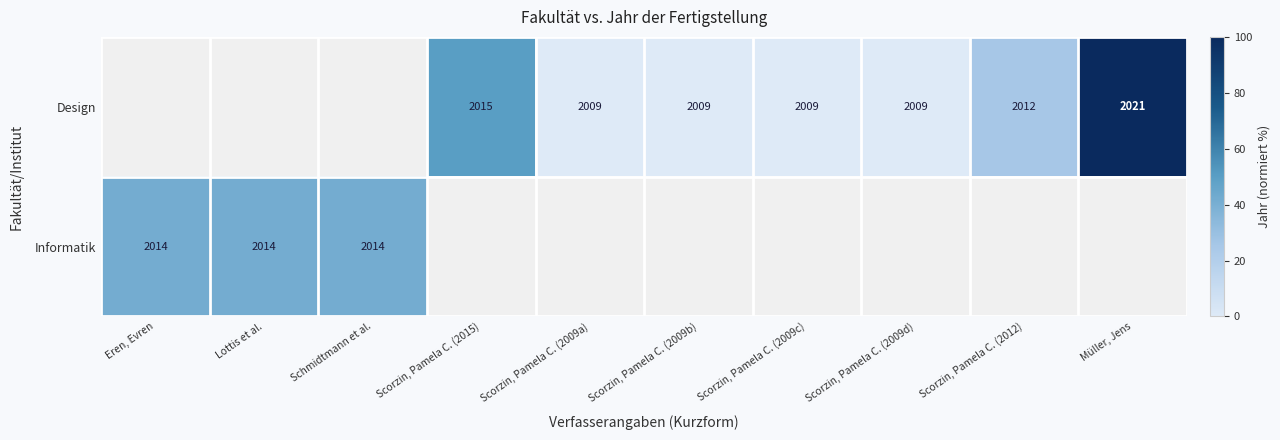

Which label corresponds to the smallest value in the chart?

Scorzin, Pamela C. (2009a)